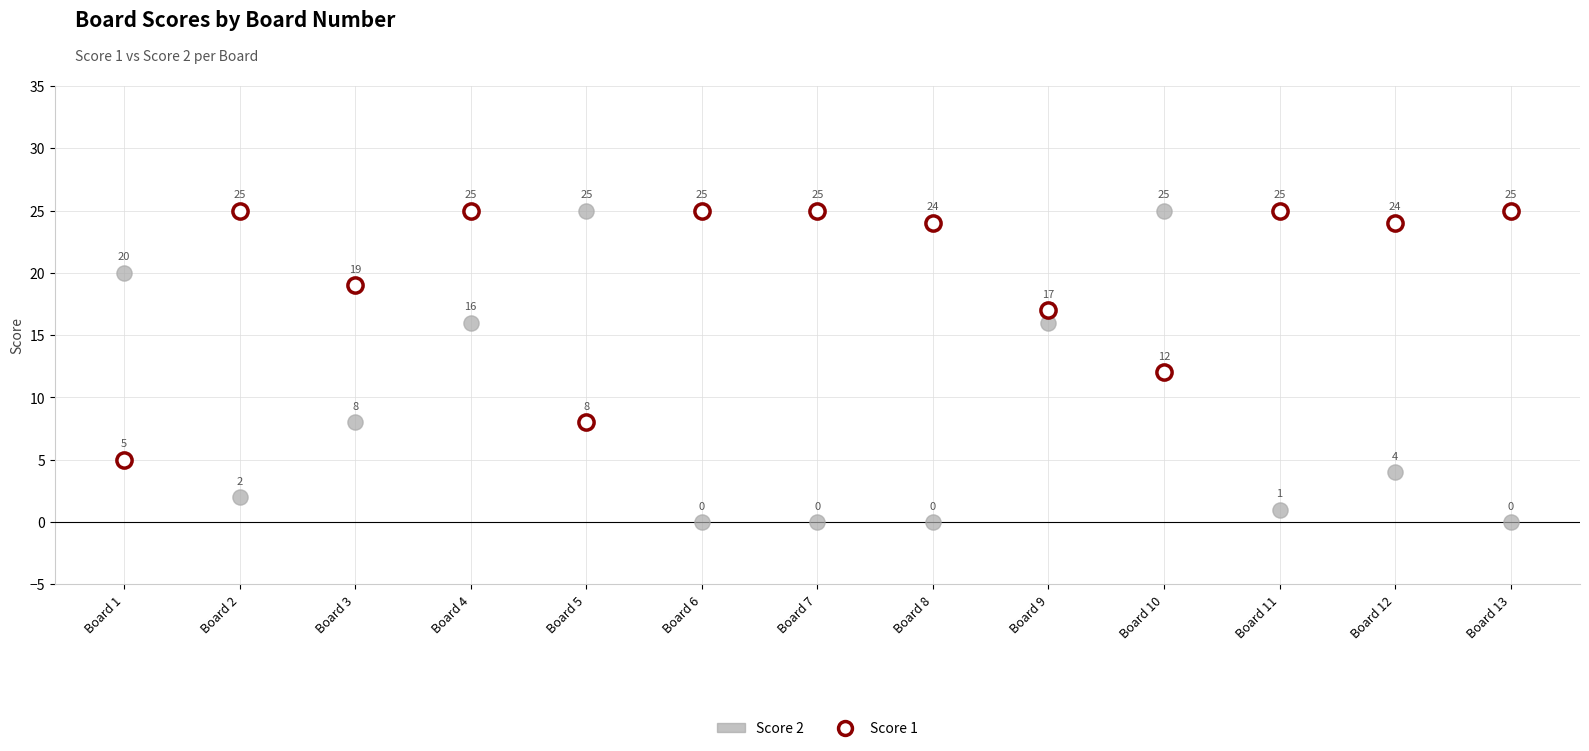

Across all series, what Y value is closest to 12?

12